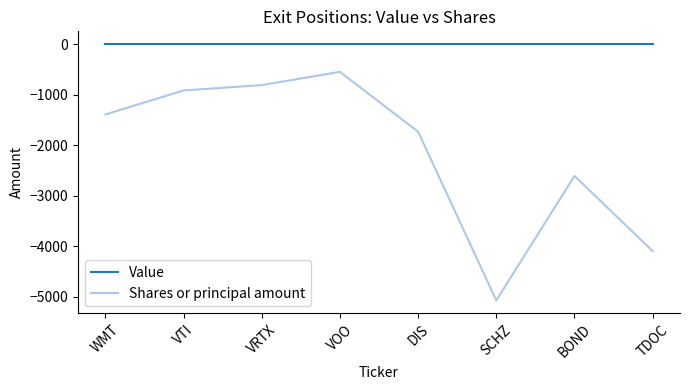

Is it true that Shares or principal amount equals -916 at VTI?

True